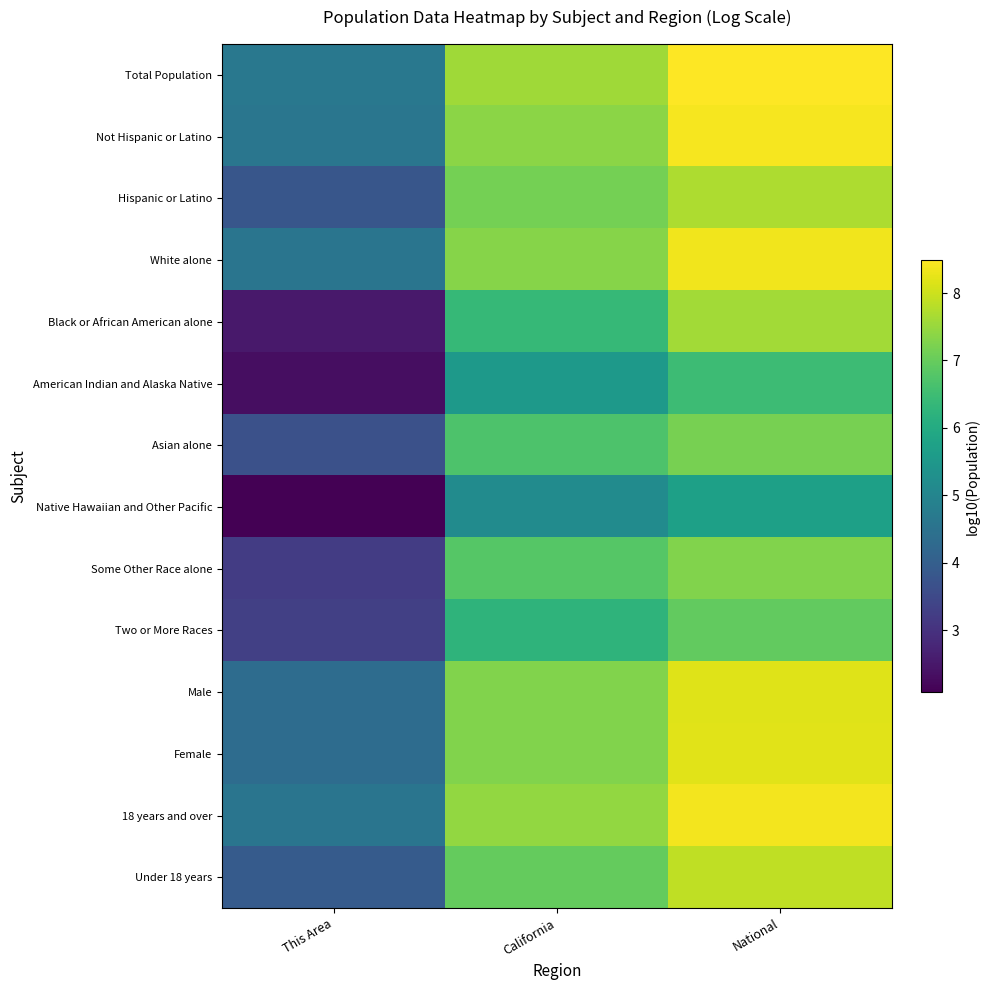

Which series changed the most between This Area and National?

Black or African American alone